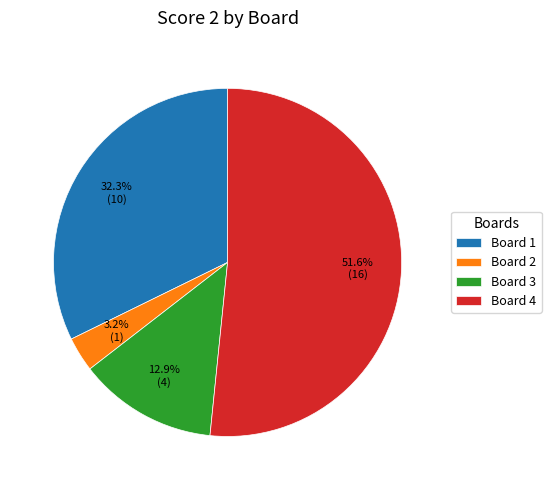

Which has a higher value, Board 4 or Board 2?

Board 4